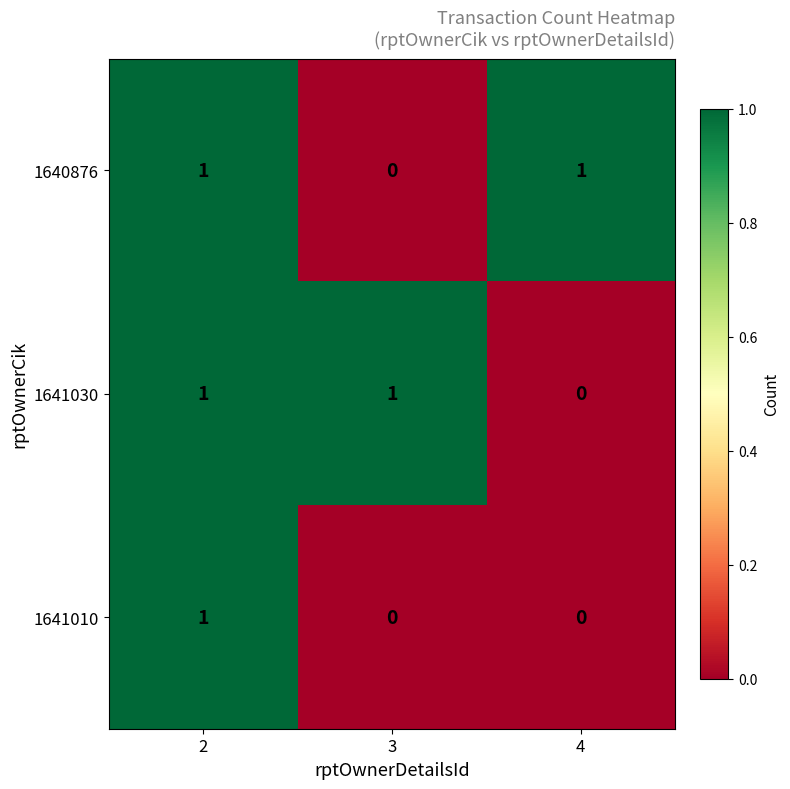

Count the number of categories in the chart.

3